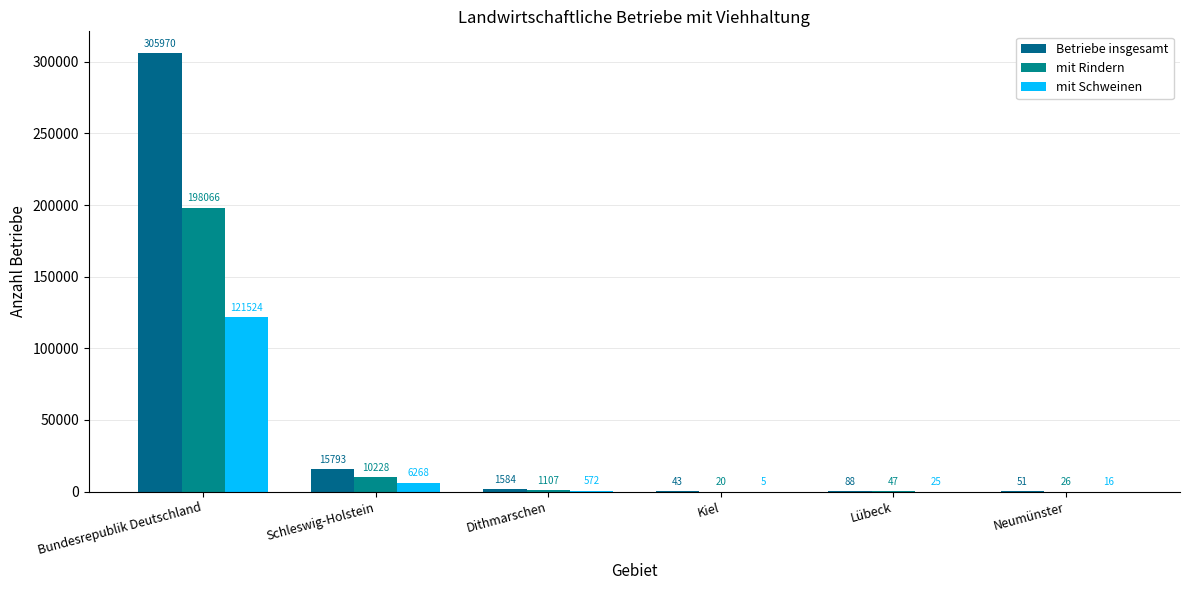

What position from the left is Kiel?

4